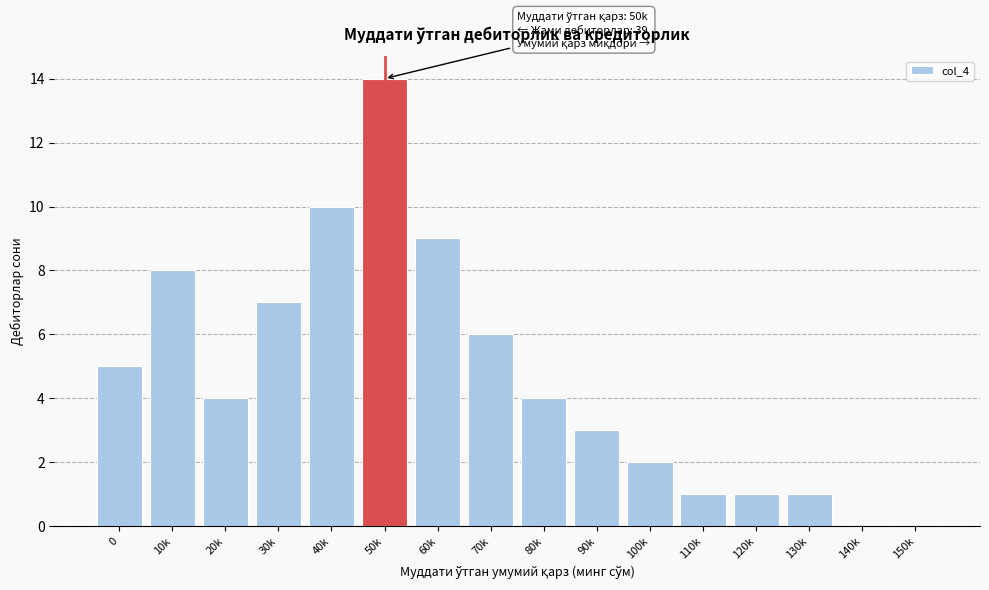

Reading right to left, what are all the values shown in this chart?

150k=0	140k=0	130k=1	120k=1	110k=1	100k=2	90k=3	80k=4	70k=6	60k=9	50k=14	40k=10	30k=7	20k=4	10k=8	0=5